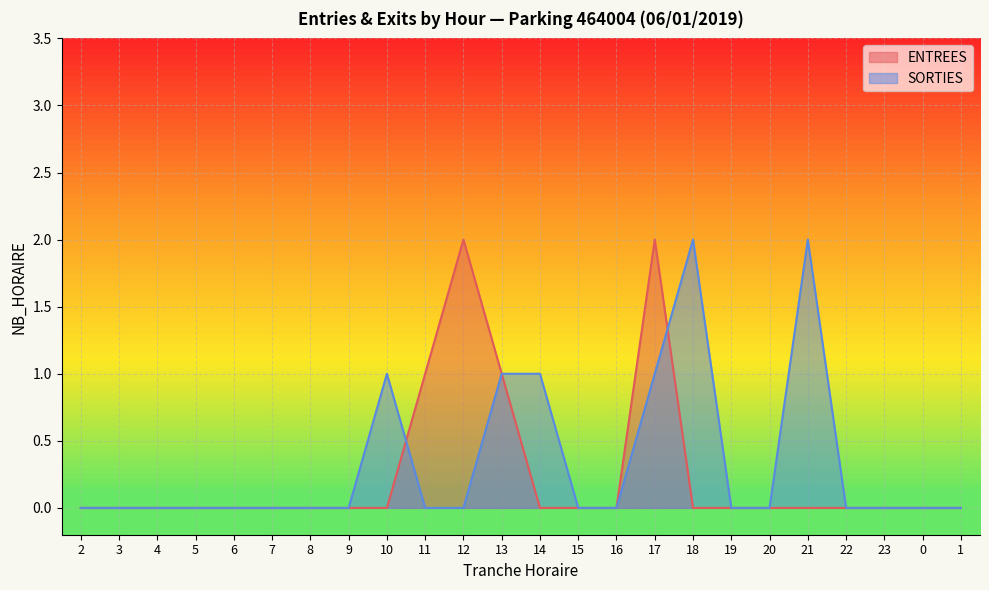

Reading left to right, transcribe all the data shown in this chart.

ENTREES: 2=0	3=0	4=0	5=0	6=0	7=0	8=0	9=0	10=0	11=1	12=2	13=1	14=0	15=0	16=0	17=2	18=0	19=0	20=0	21=0	22=0	23=0	0=0	1=0
SORTIES: 2=0	3=0	4=0	5=0	6=0	7=0	8=0	9=0	10=1	11=0	12=0	13=1	14=1	15=0	16=0	17=1	18=2	19=0	20=0	21=2	22=0	23=0	0=0	1=0